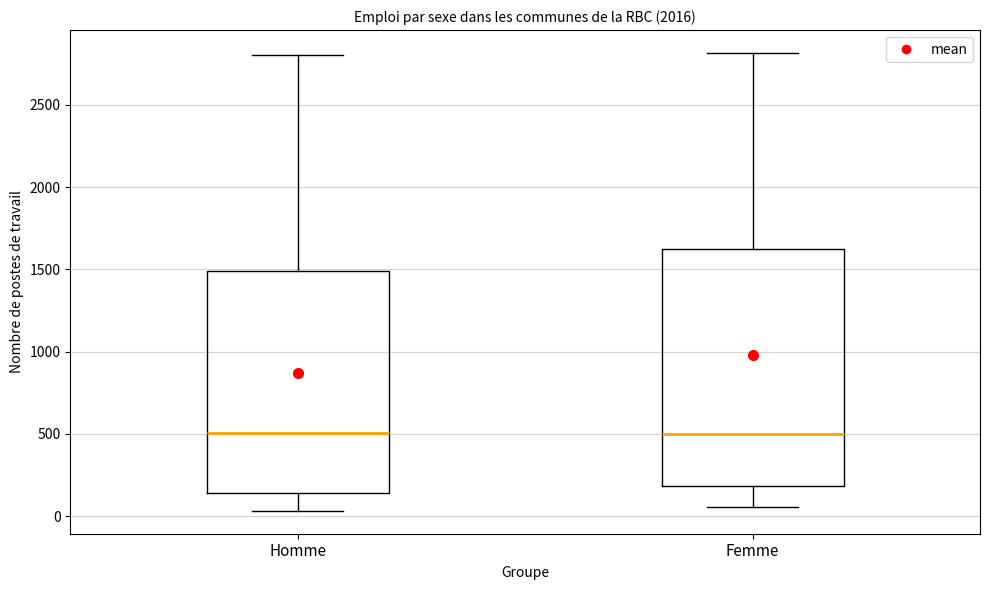

Where is the upper edge of the box for Femme on the y-axis? The values are not printed on the chart, so give them approximately, as read against the axis.

1600